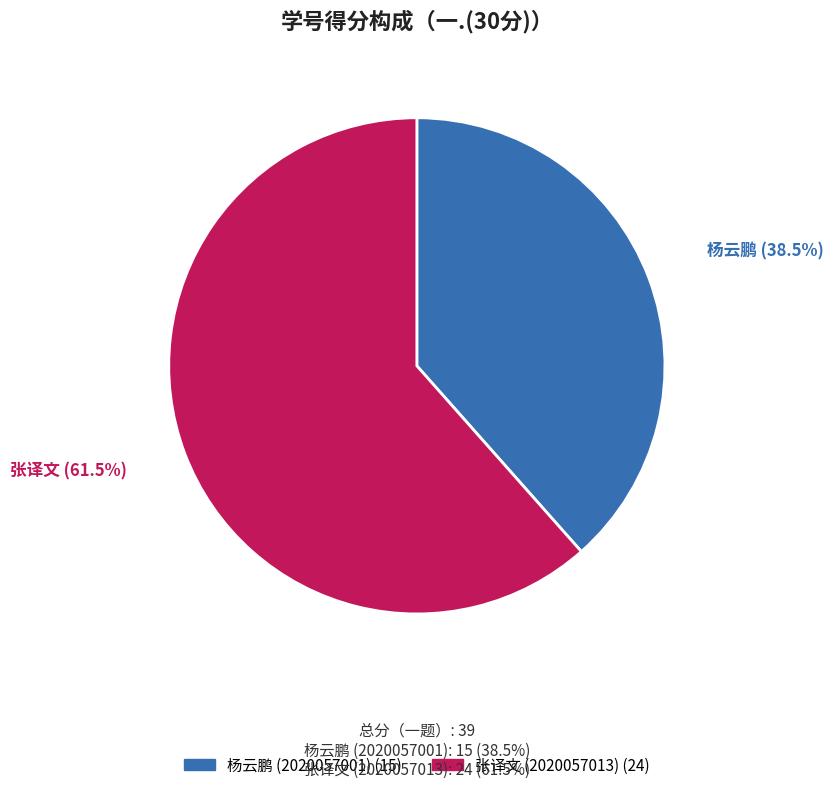

Is there any slice that represents more than half of the pie?

Yes